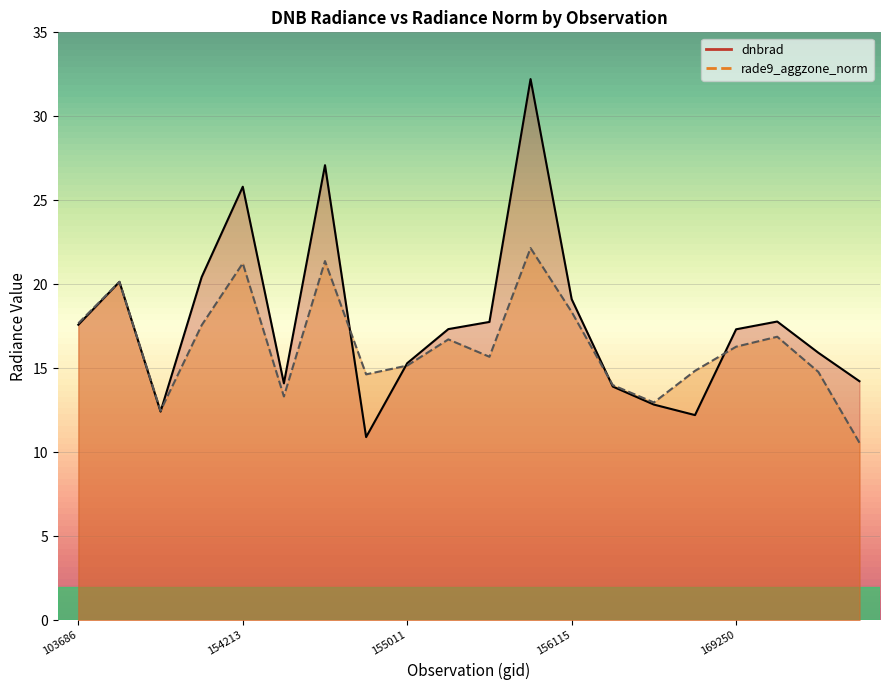

Between 154213 and 155937, which series saw the biggest shift?

dnbrad